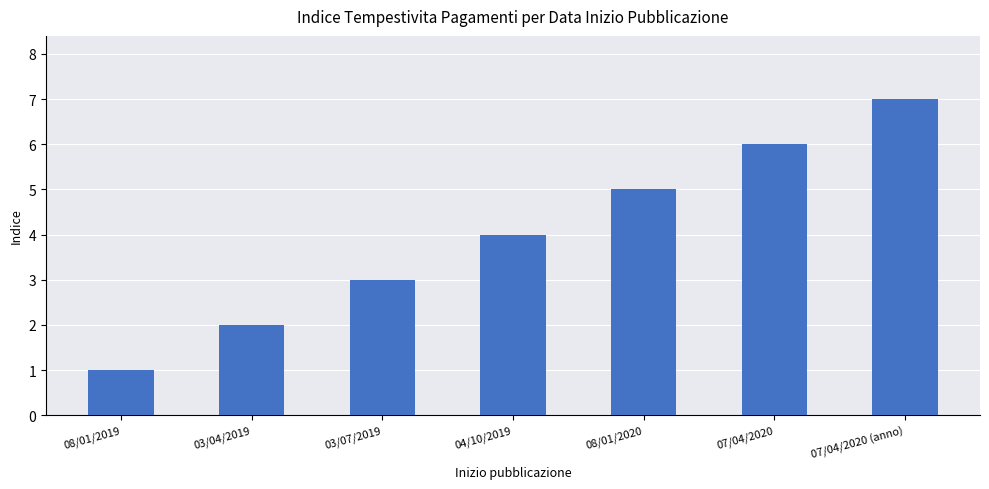

The chart shows a value of 1 at 03/07/2019. True or false?

False